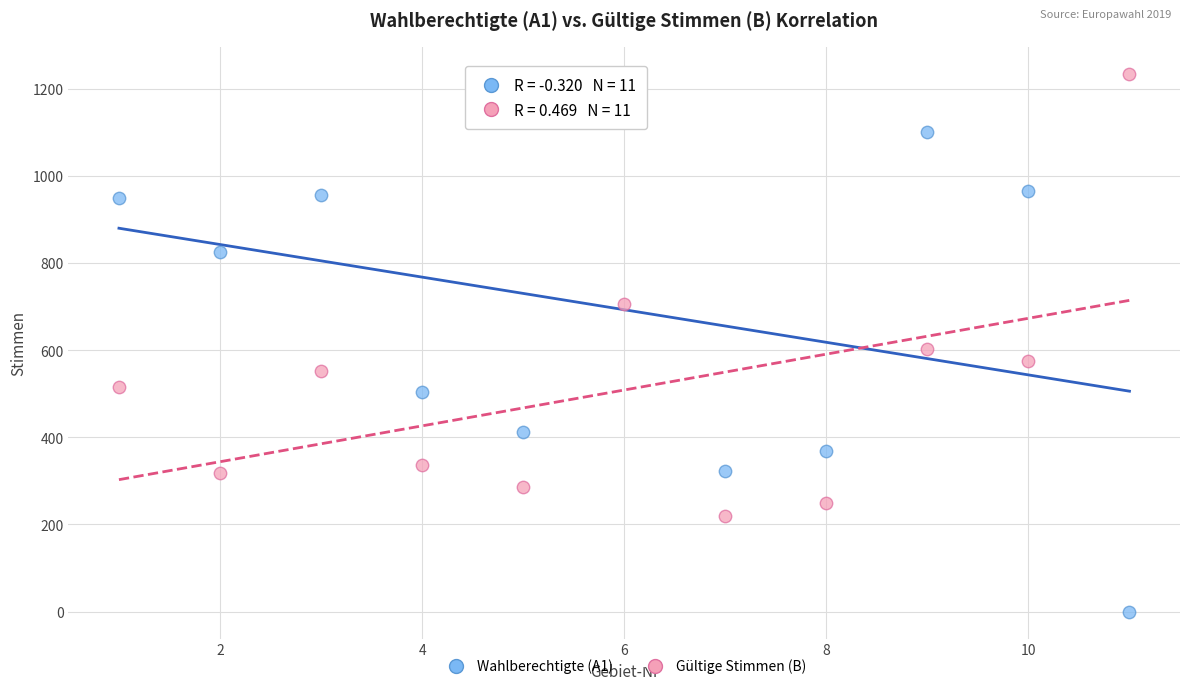

Across all data points, what is the range of Y values (max minus min)?

1234